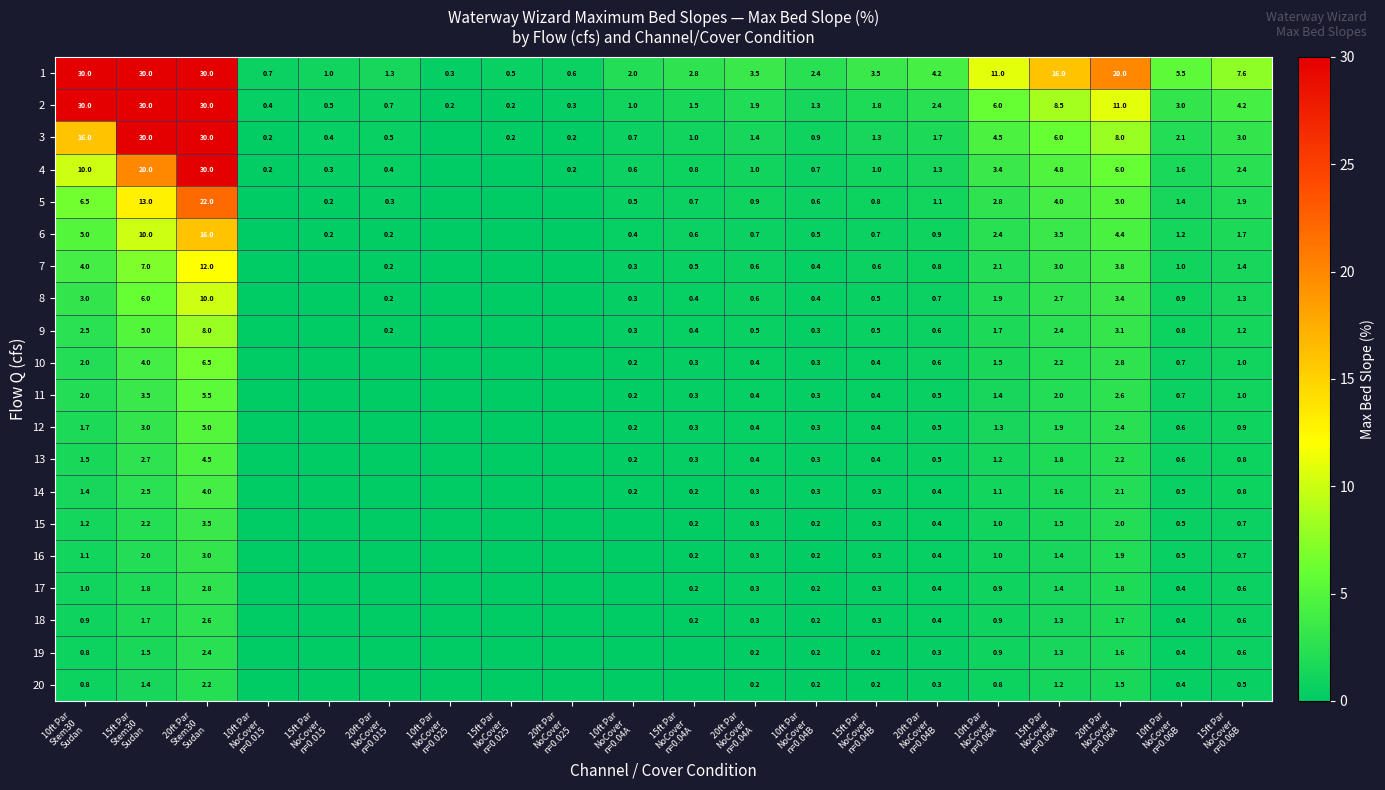

What is the average value of the 2 series?

6.7